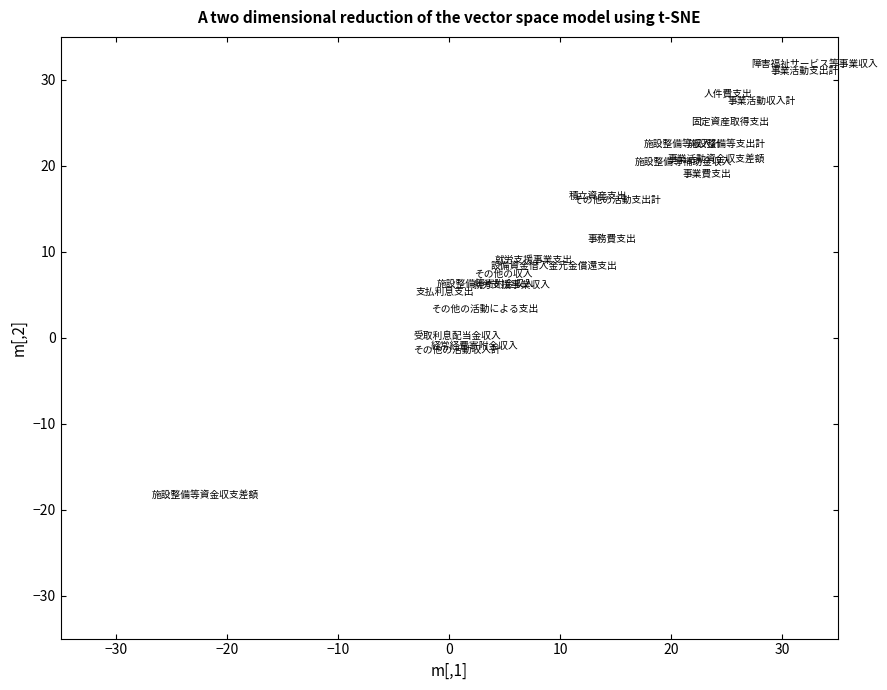

What is the range of Y values (max minus min)?

50.2